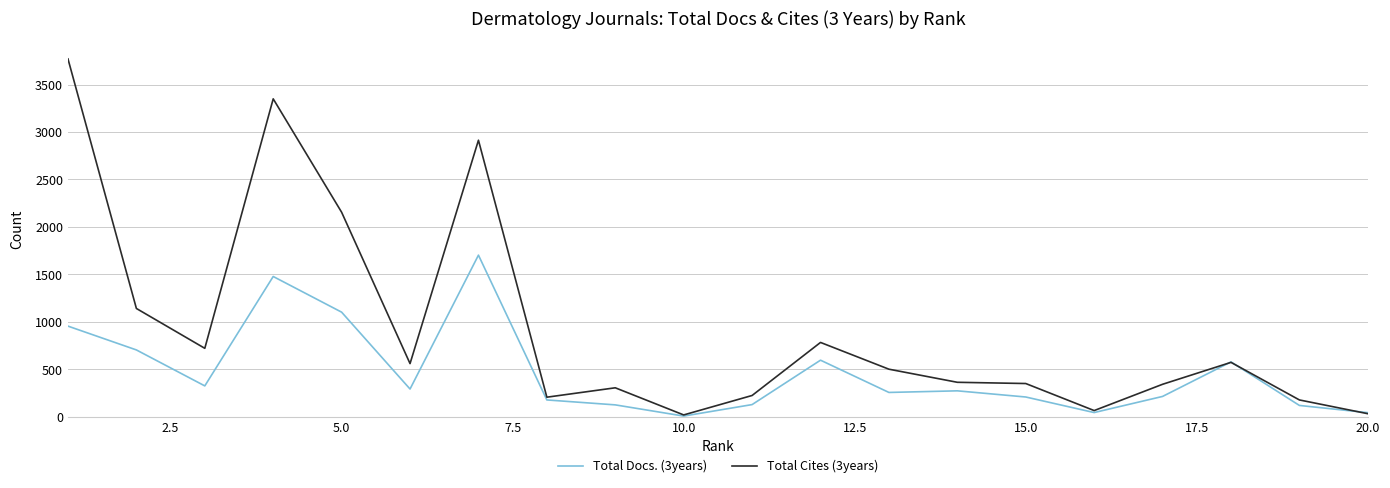

What are all the series names shown in the legend?

Total Docs. (3years), Total Cites (3years)